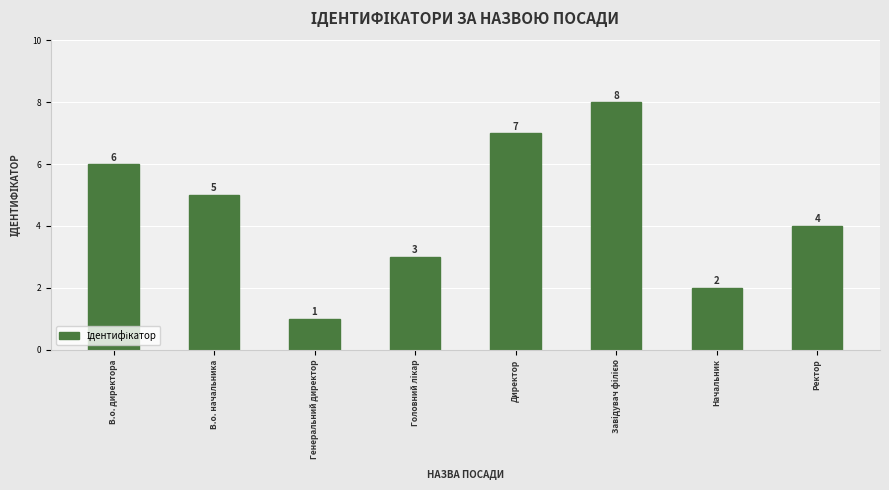

How many categories are shown in the chart?

8